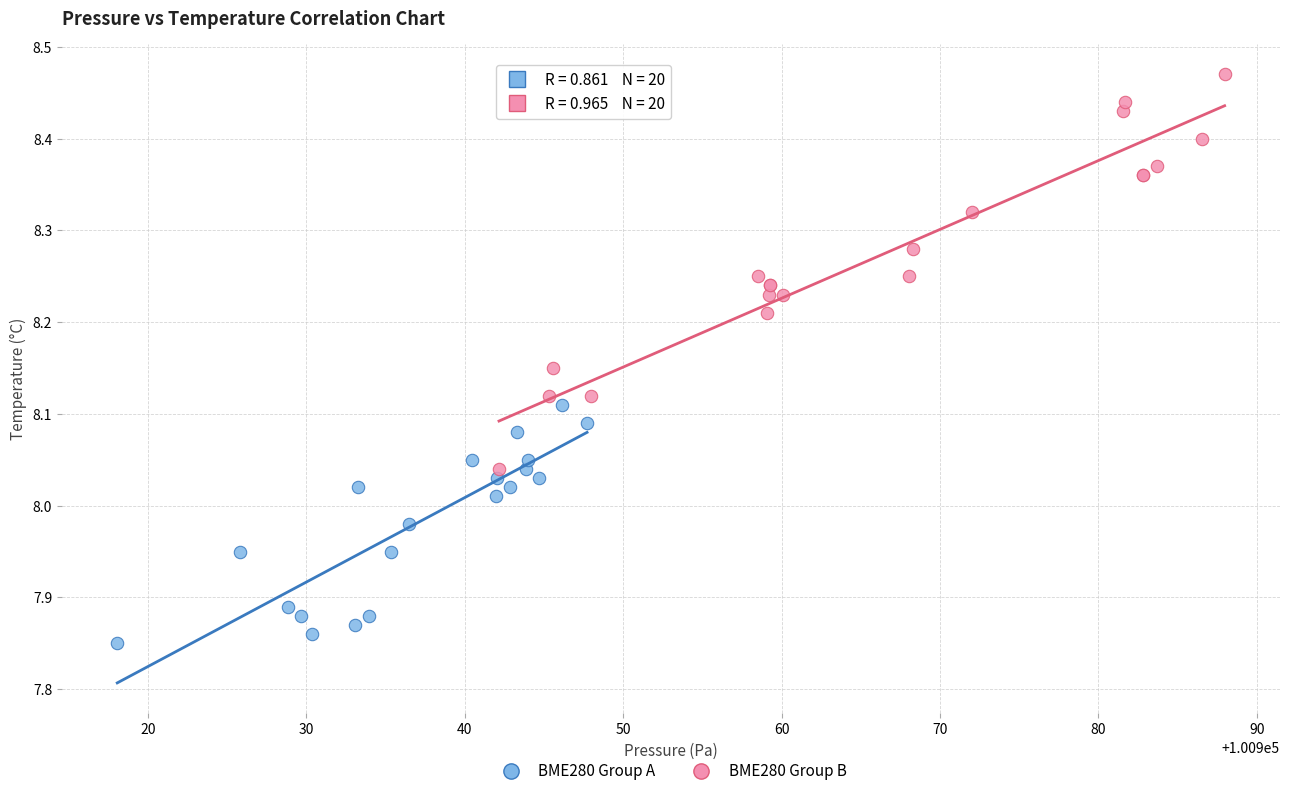

Which series has the largest Y range (max minus min)?

BME280 Group B